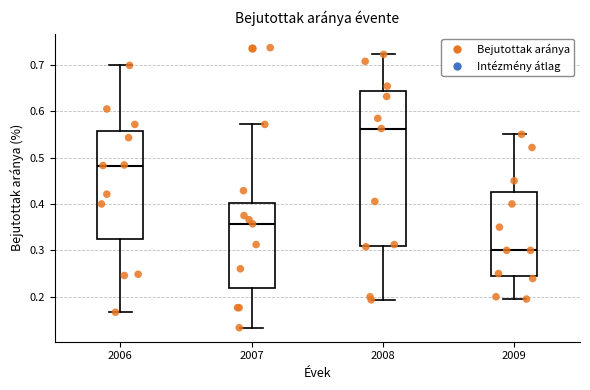

Reading left to right, transcribe this box plot: for each box, give where its median line is, the range the box spans, and where its two whiskers end, as read against the y-axis. The values are not printed on the chart, so give them approximately, as read against the axis.

2006: median 0.48, box 0.32 to 0.56, whiskers 0.17 to 0.70
2007: median 0.36, box 0.22 to 0.40, whiskers 0.13 to 0.57
2008: median 0.56, box 0.31 to 0.64, whiskers 0.19 to 0.72
2009: median 0.30, box 0.24 to 0.43, whiskers 0.20 to 0.55